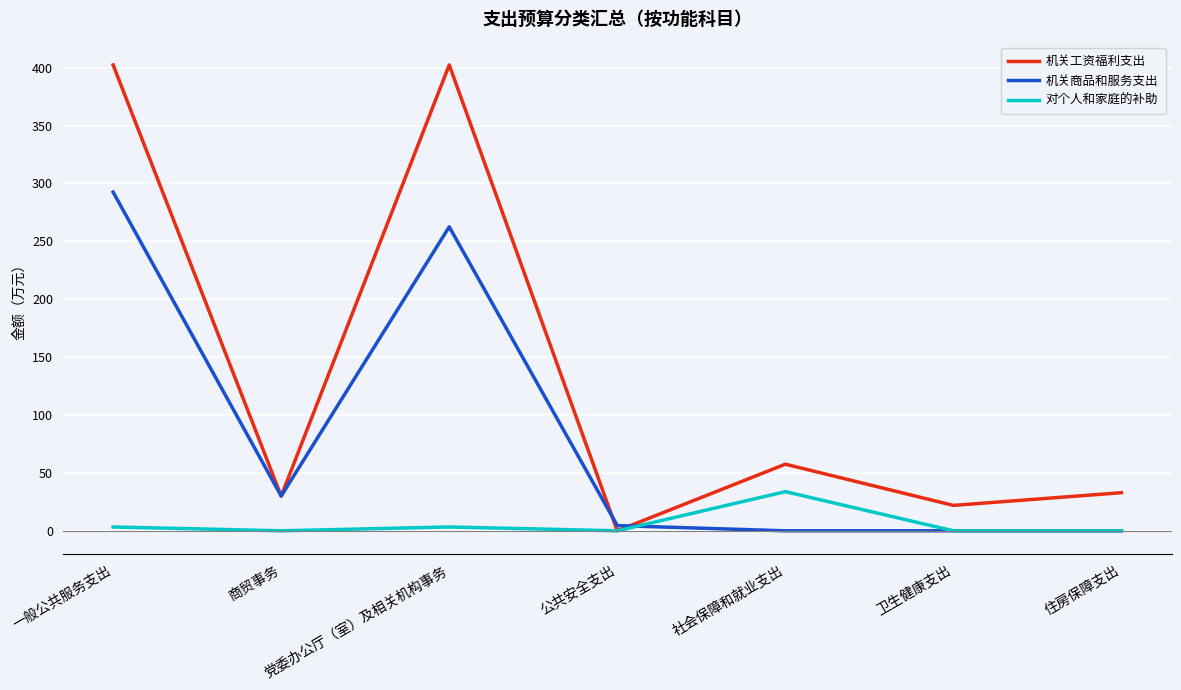

Which series has the largest range (max minus min)?

机关工资福利支出